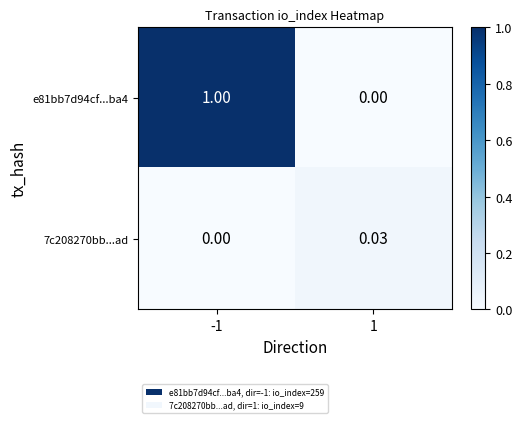

Is the value of e81bb7d94cf...ba4 at 1 greater than the value of 7c208270bb...ad at 1?

No